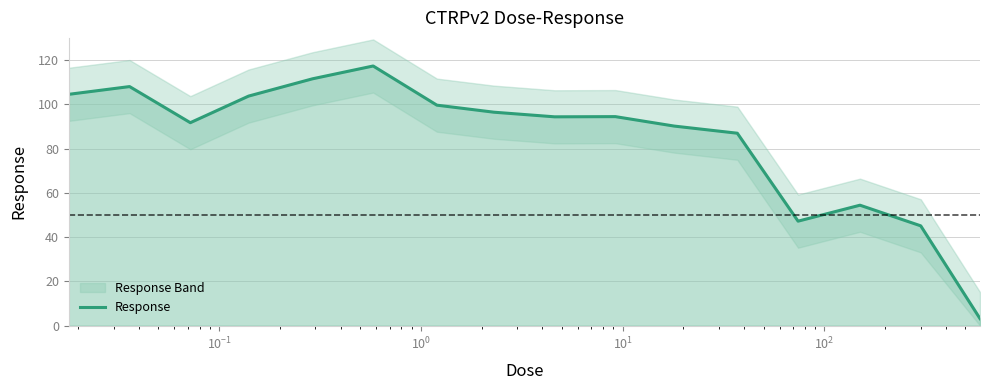

What is the minimum value for Response?

3.1